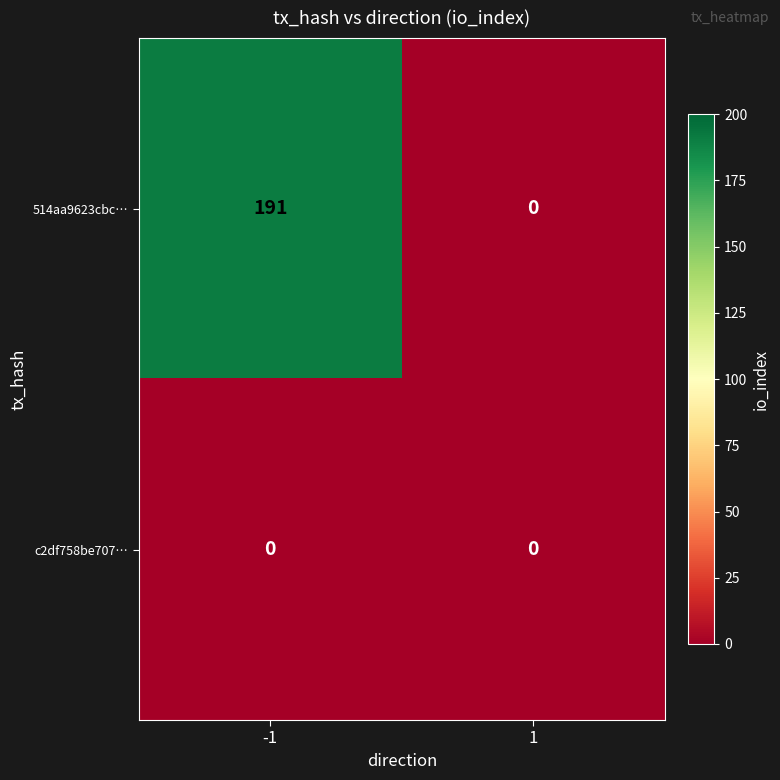

Rank the series at -1 from lowest to highest value.

c2df758be707…, 514aa9623cbc…